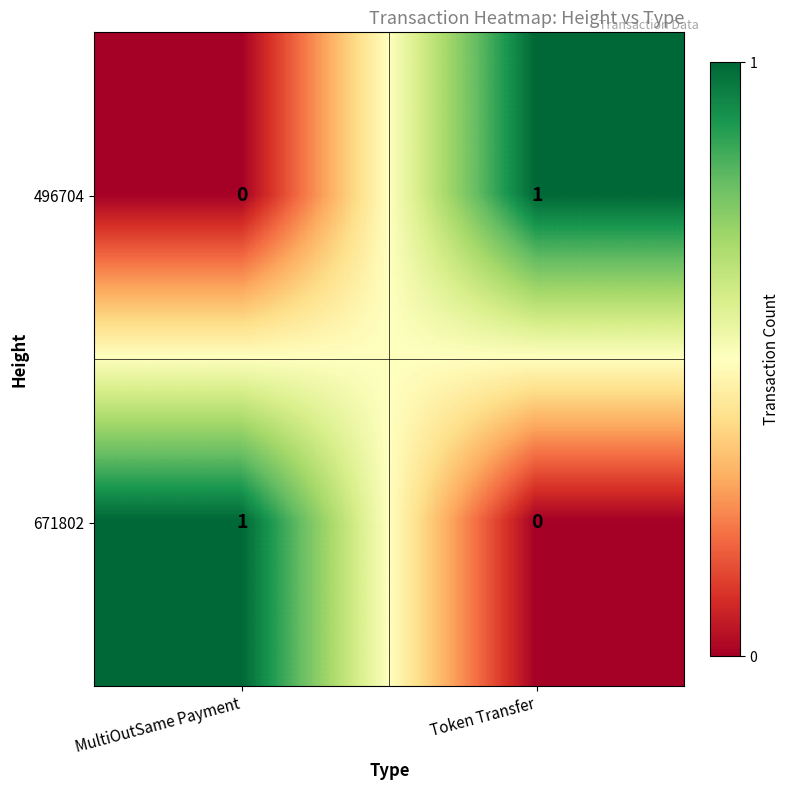

How many series are shown in this chart?

2